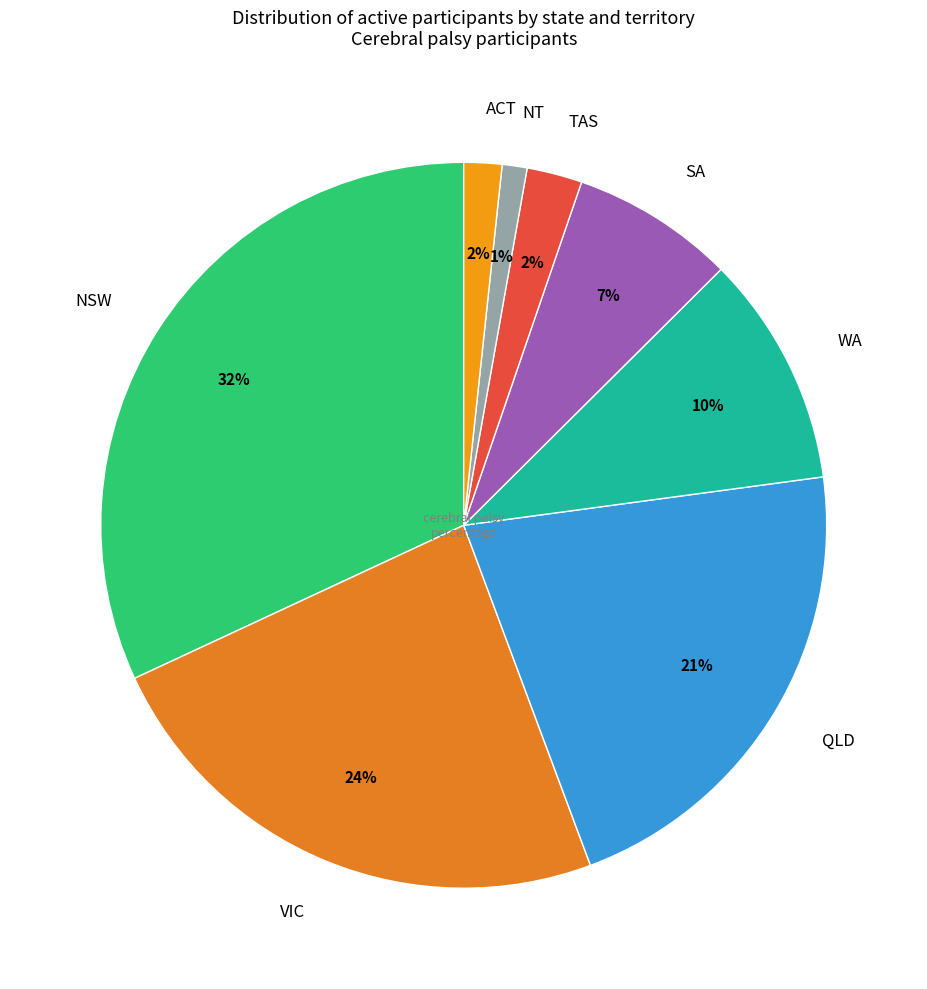

To the nearest percent, what is the average slice percentage?

12%